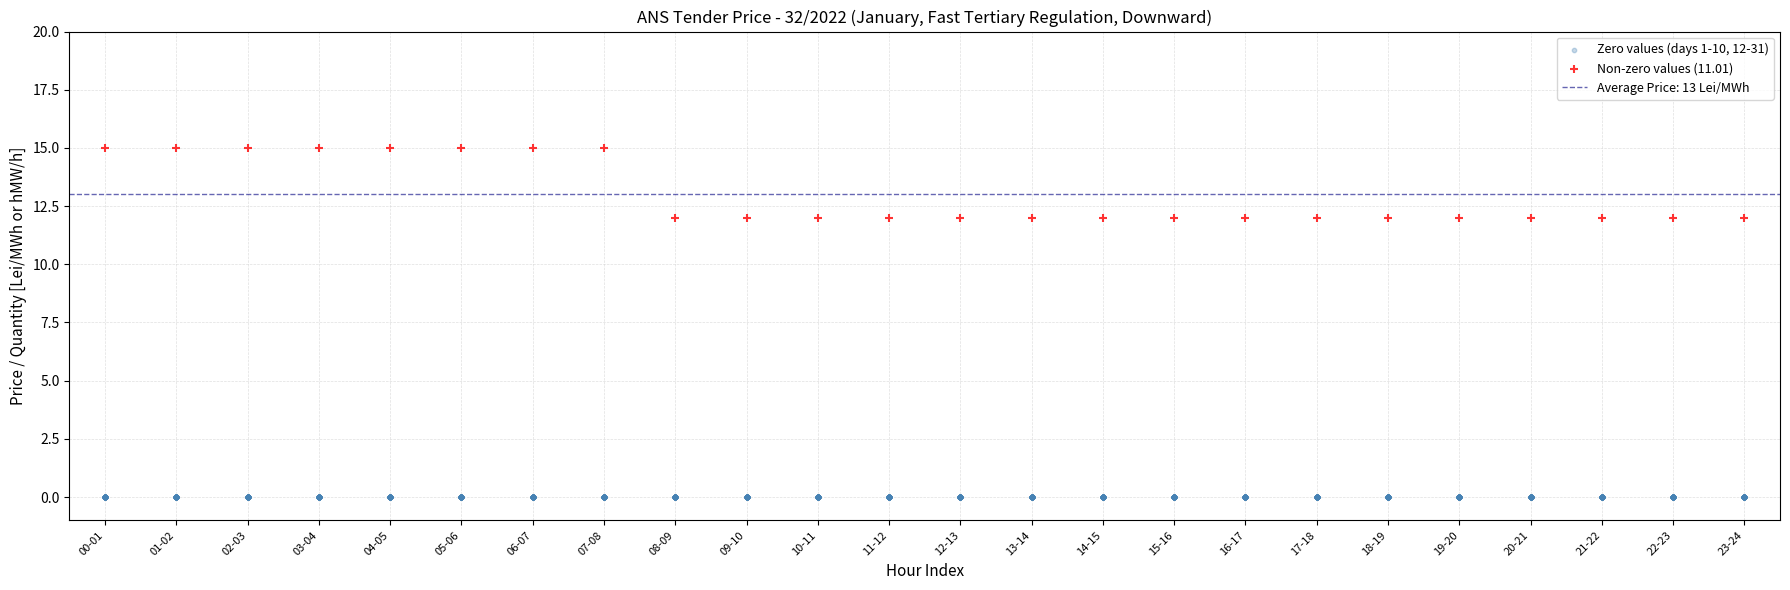

Which series contains the highest Y value?

Non-zero values (11.01)